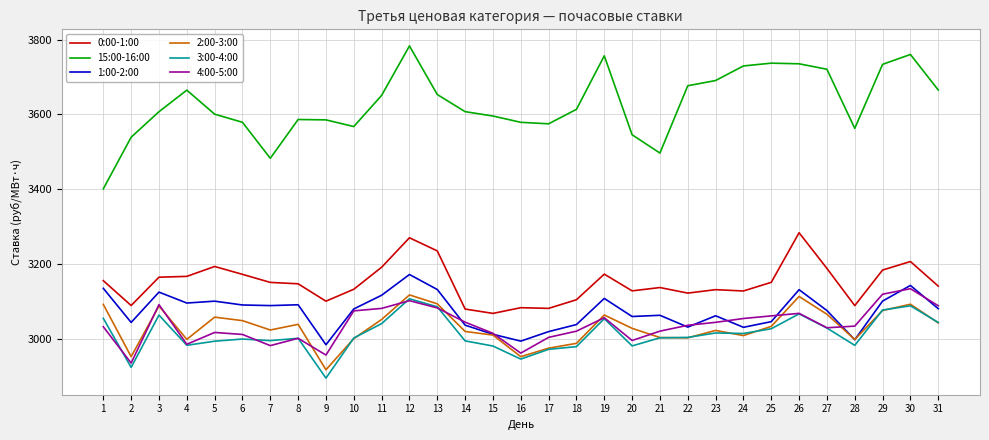

What is the maximum value shown in the chart?

3782.9